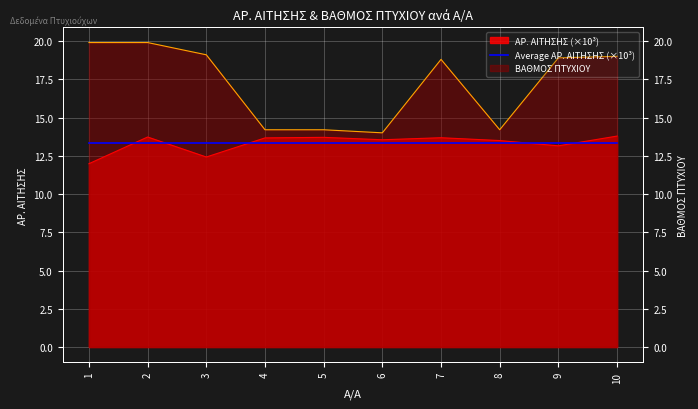

True or false: ΒΑΘΜΟΣ ΠΤΥΧΙΟΥ has more than 0 points higher than both neighbors.

True